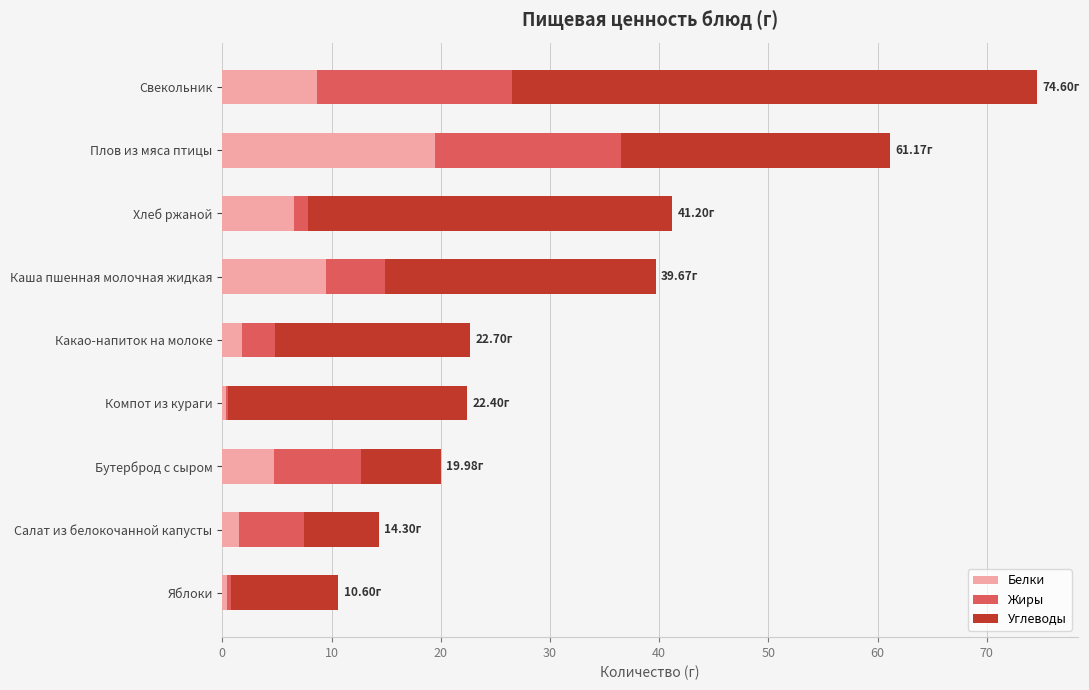

What is the total value across all series at Бутерброд с сыром?

20.0